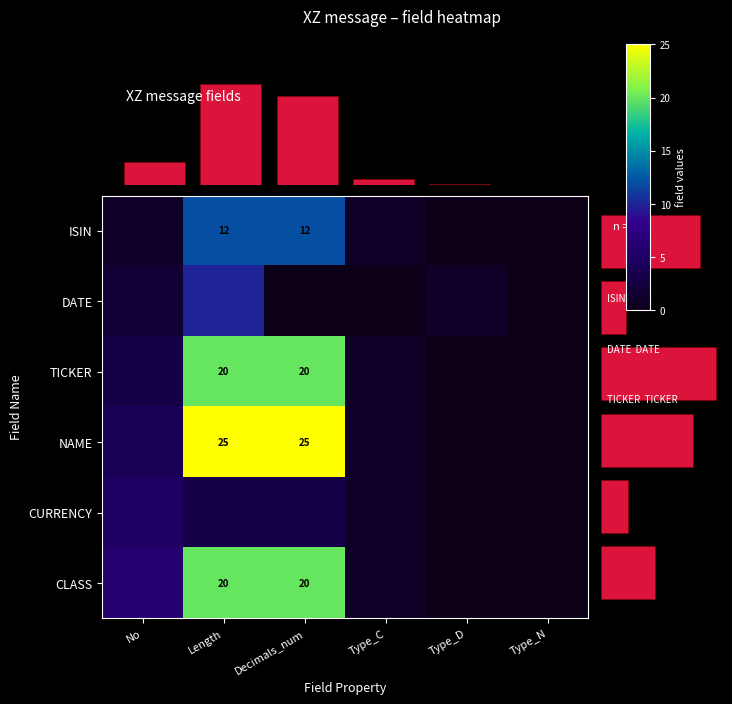

True or false: TICKER has a value of 10 at Decimals_num.

False